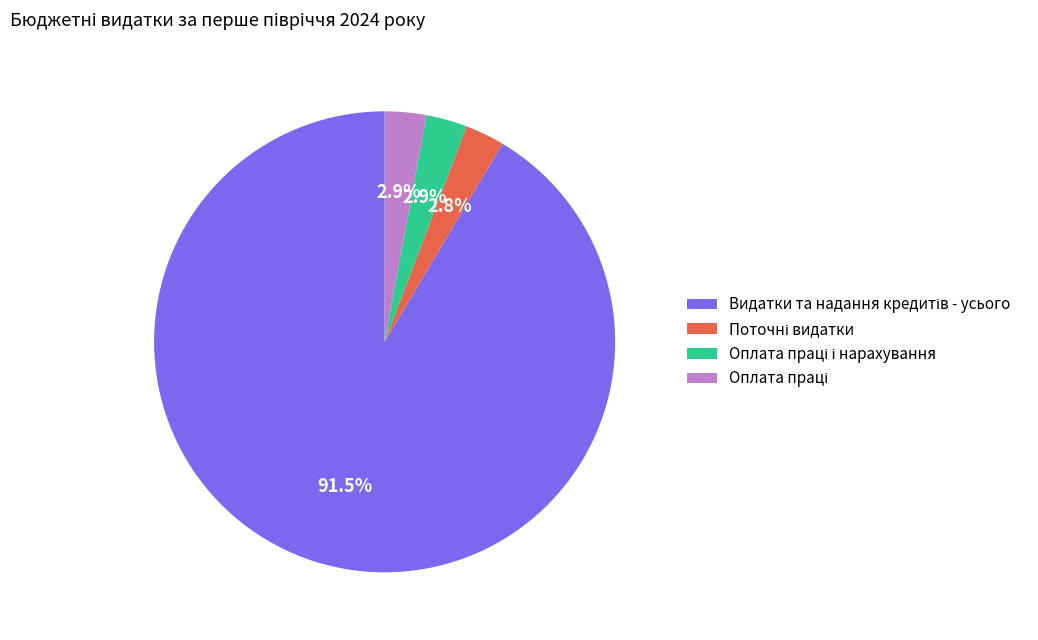

Is there any slice that represents more than half of the pie?

Yes